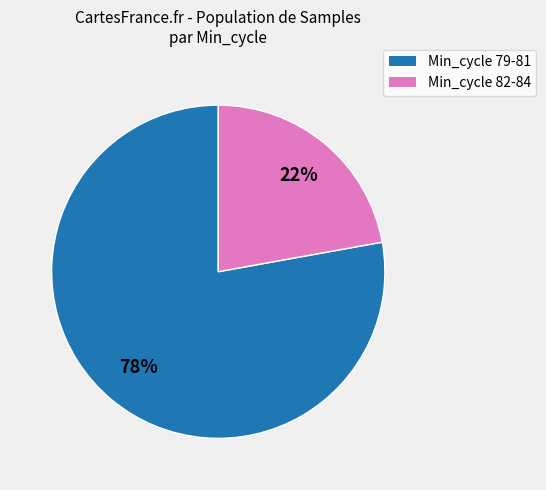

Does any single category account for the majority?

Yes